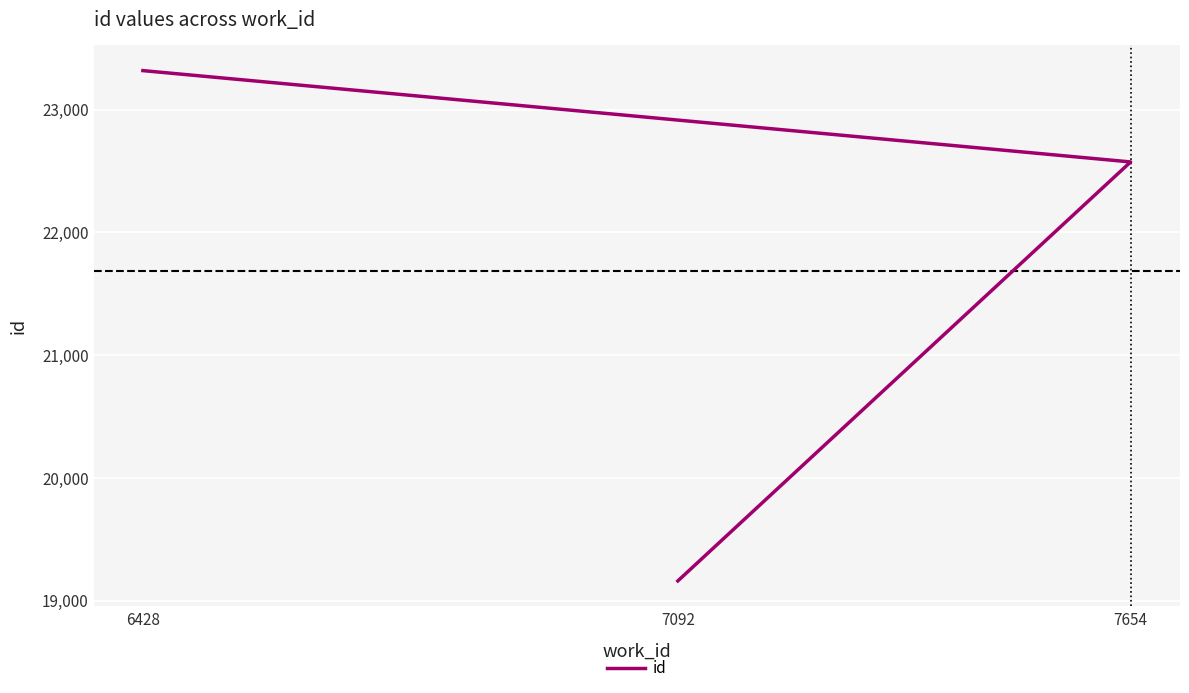

What is the greatest value displayed?

23317